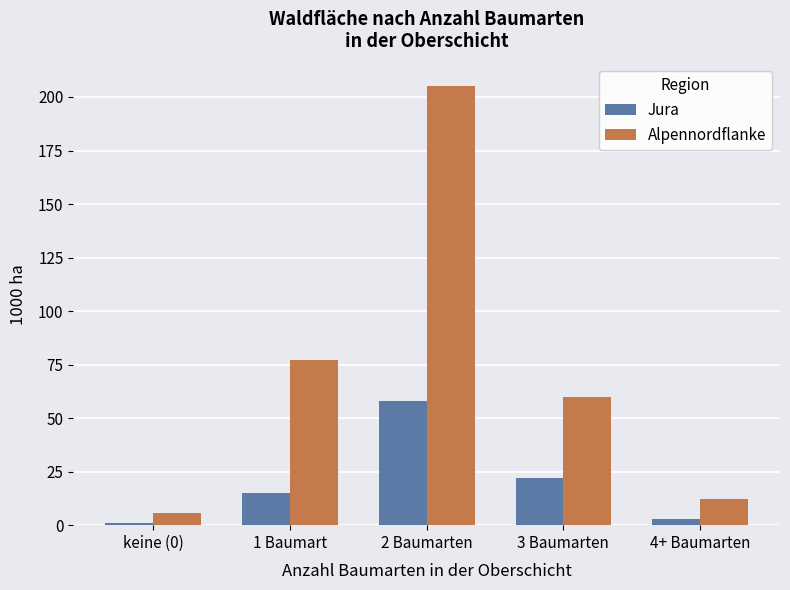

At which label is Alpennordflanke closest to 105?

1 Baumart